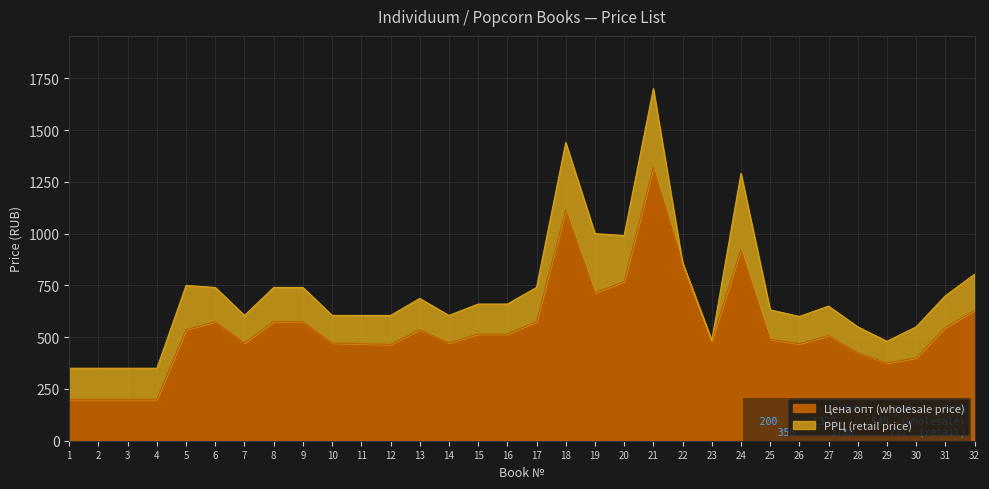

Reading left to right, extract all data points from this chart.

1=200	2=200	3=200	4=200	5=536	6=575	7=472	8=575	9=575	10=472	11=468	12=465	13=536	14=472	15=515	16=515	17=575	18=1115	19=715	20=768	21=1322	22=858	23=483	24=923	25=490	26=468	27=508	28=425	29=375	30=400	31=547	32=629